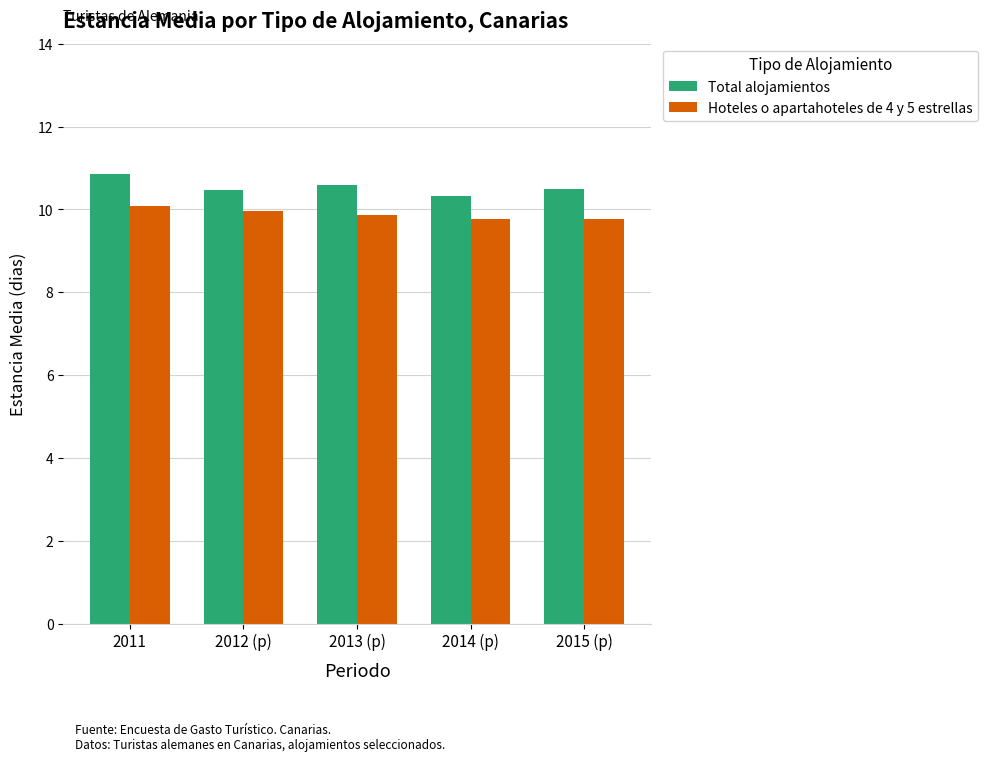

Which series changed the most between 2011 and 2013 (p)?

Total alojamientos